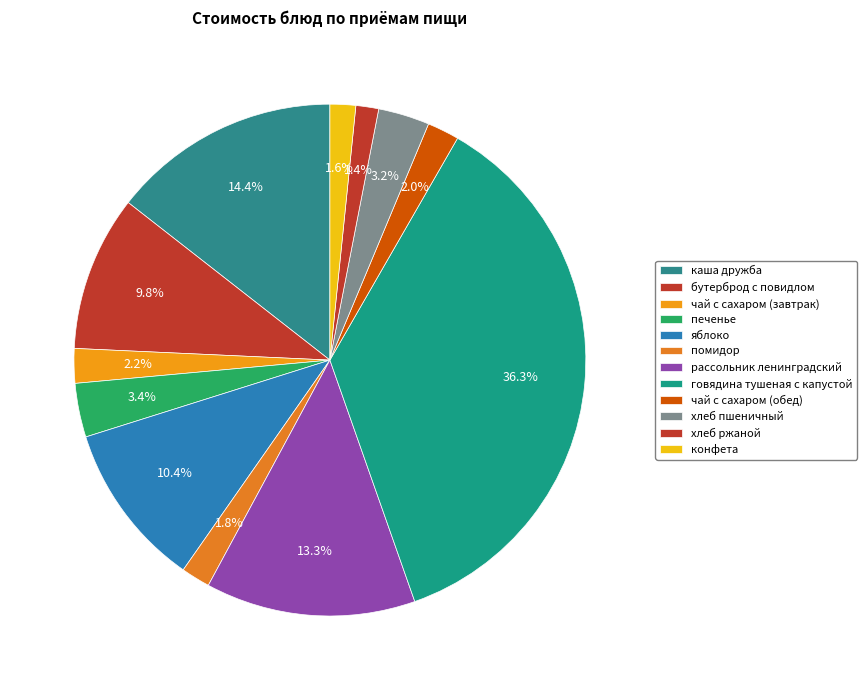

Rank the categories by value from lowest to highest.

хлеб ржаной, конфета, помидор, чай с сахаром (обед), чай с сахаром (завтрак), хлеб пшеничный, печенье, бутерброд с повидлом, яблоко, рассольник ленинградский, каша дружба, говядина тушеная с капустой